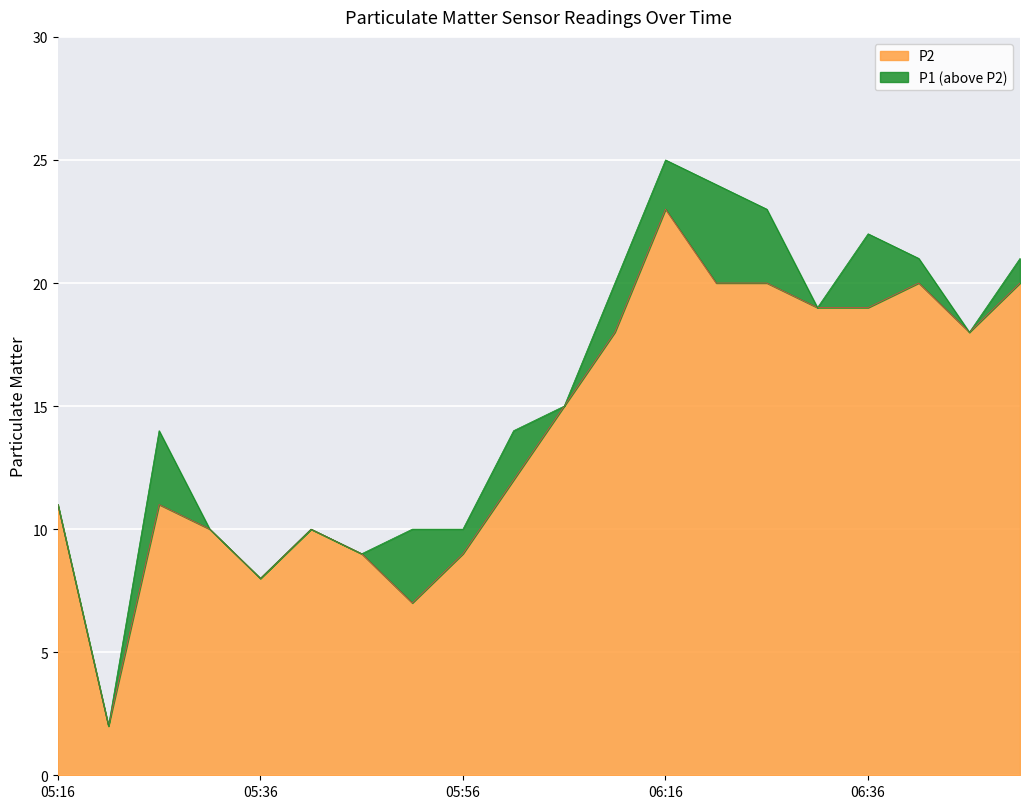

What is the label of the 1st point from the left?

05:16